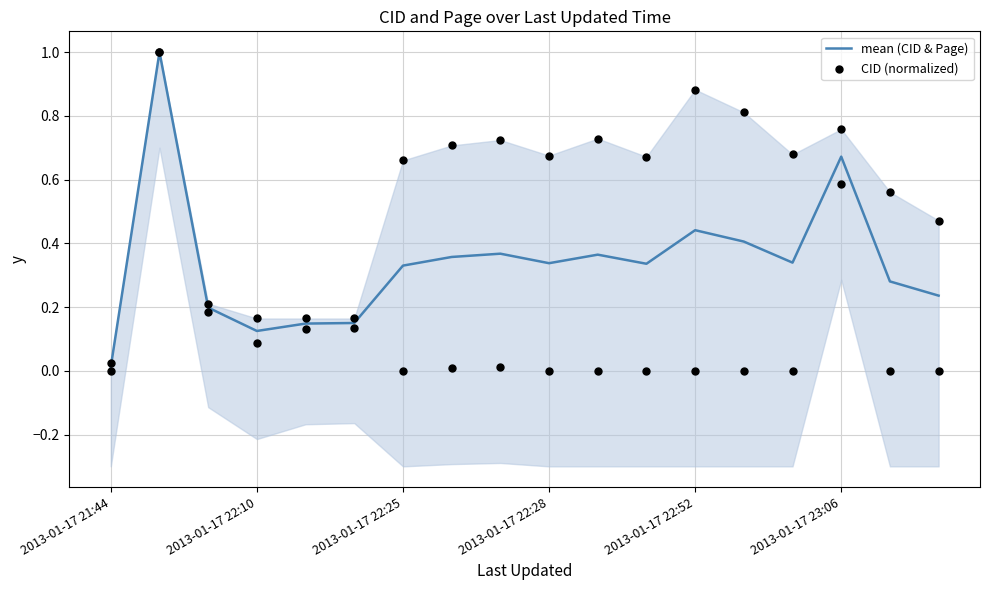

What are all the series names shown in the legend?

mean (CID & Page), CID (normalized)